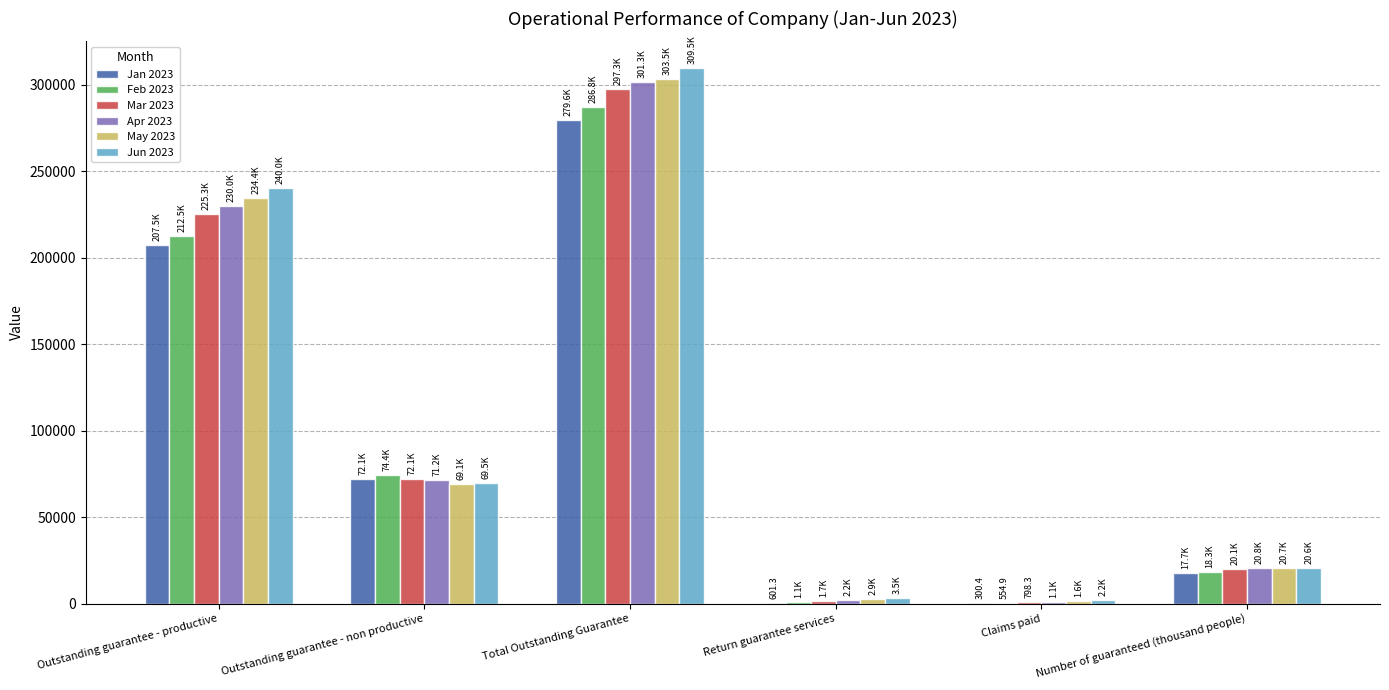

What is the total value across all series at Number of guaranteed (thousand people)?

118083.4